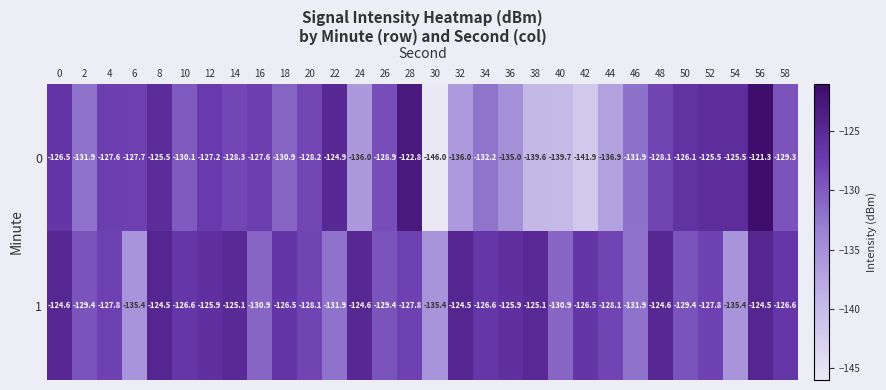

What is the sum of the 1 values at 2 and 30?

-264.8